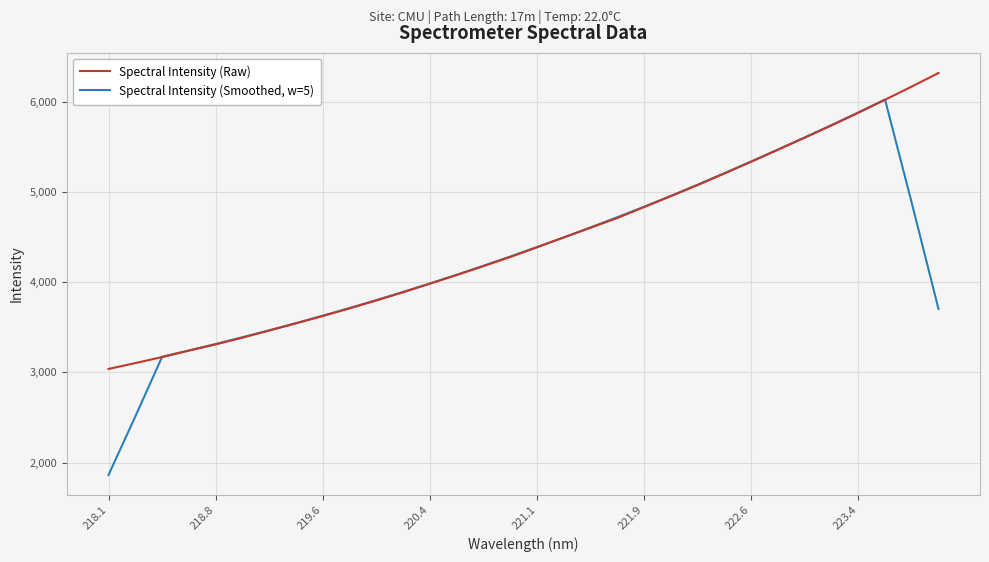

What is the minimum value shown in the chart?

1862.9